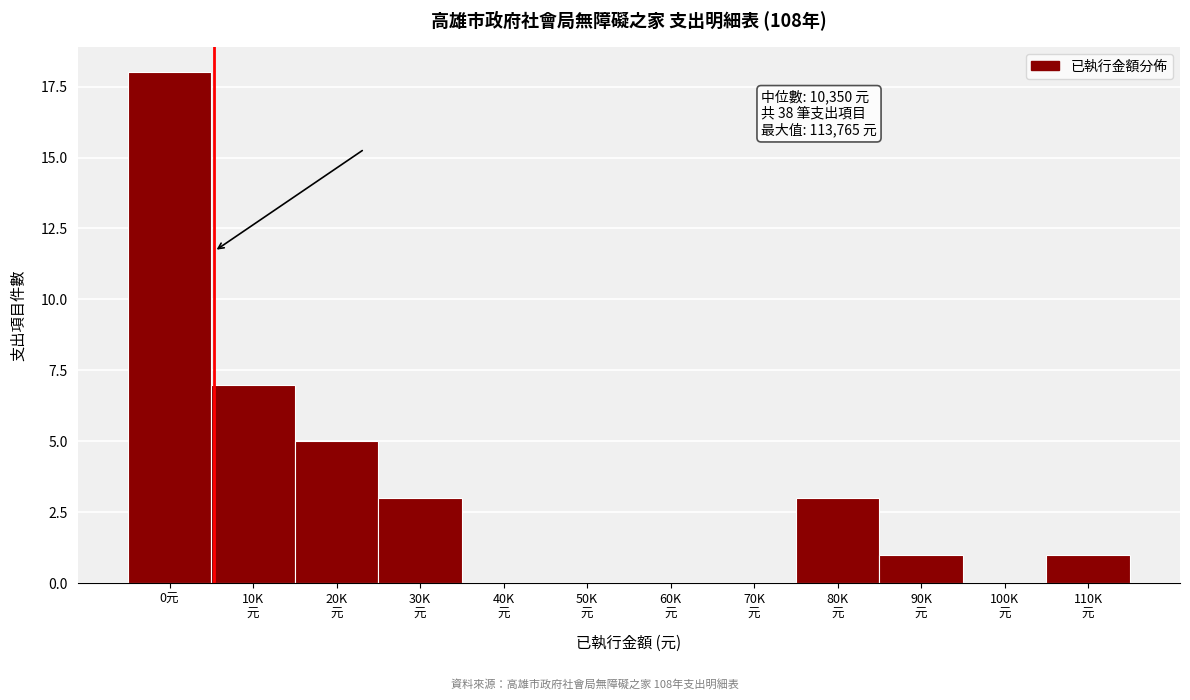

What is the maximum value shown in the chart?

18